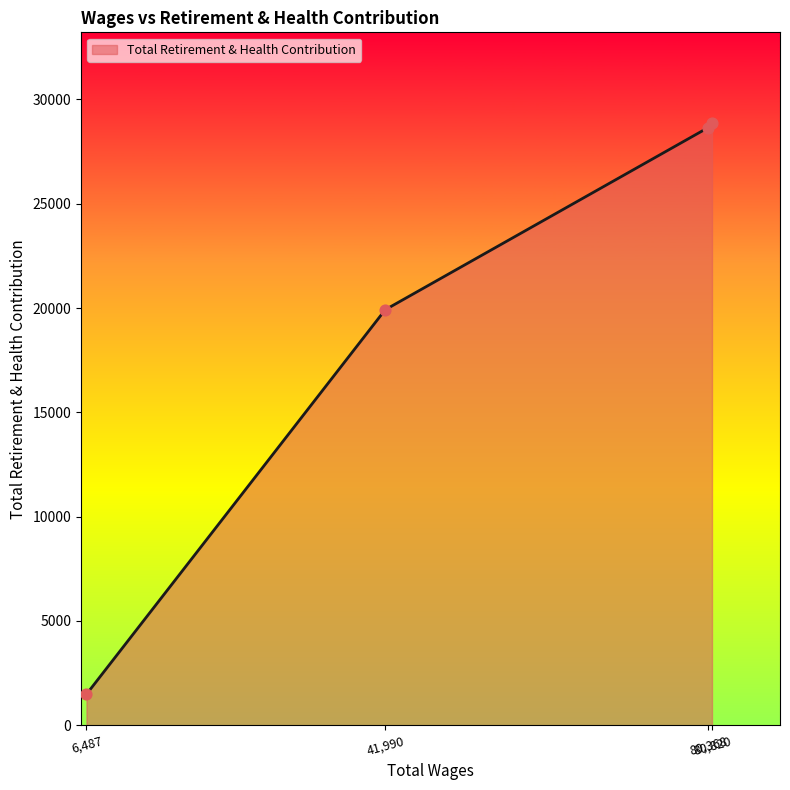

What is the difference between the maximum and minimum values?

27401